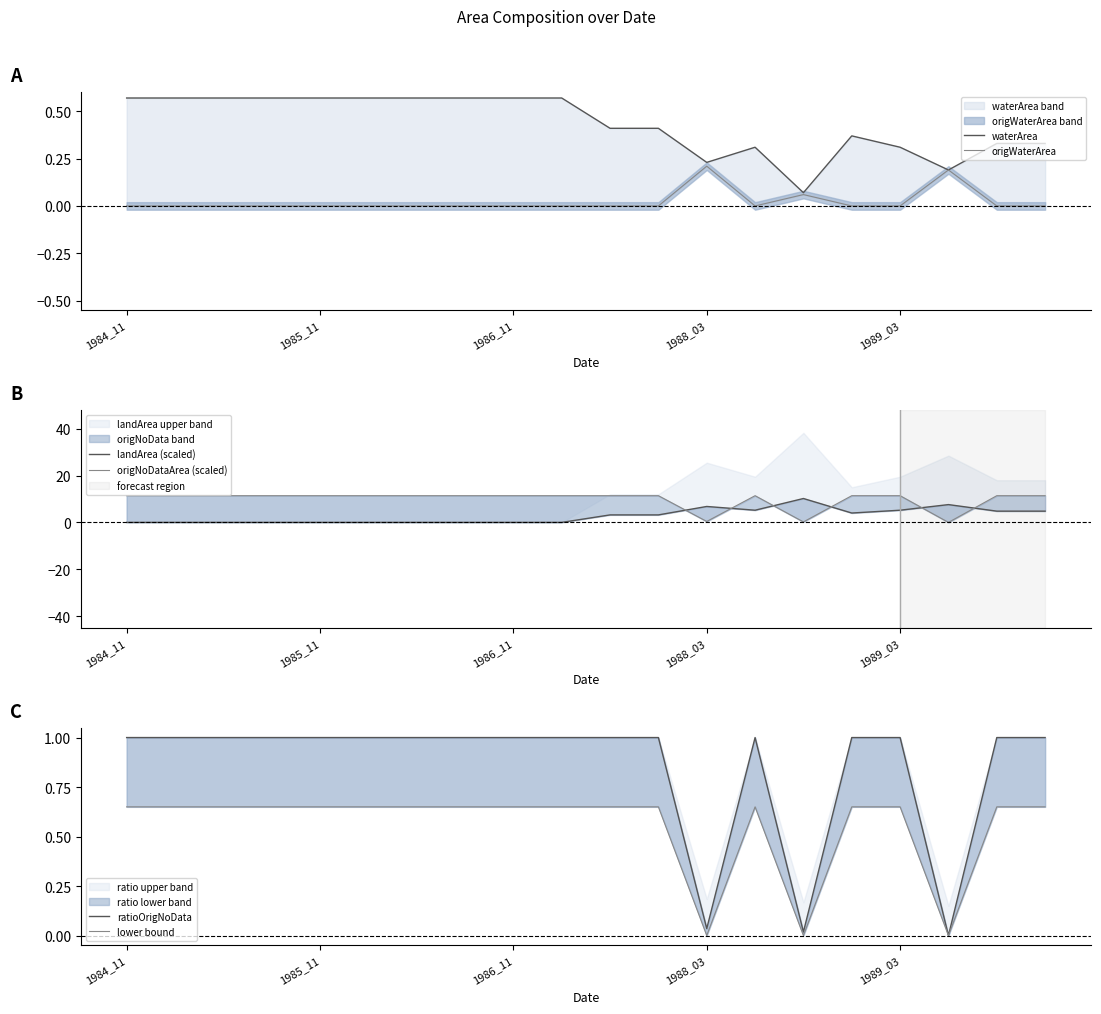

True or false: lower bound and ratioOrigNoData cross at least once.

False